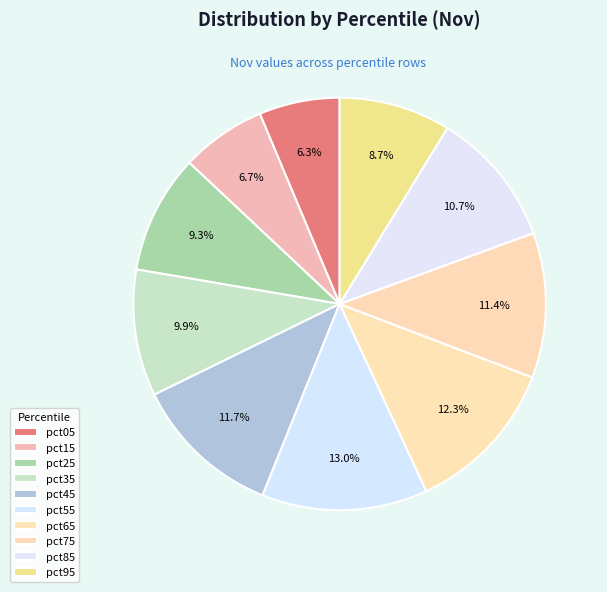

Combined, do pct65 and pct55 account for over 50%?

No